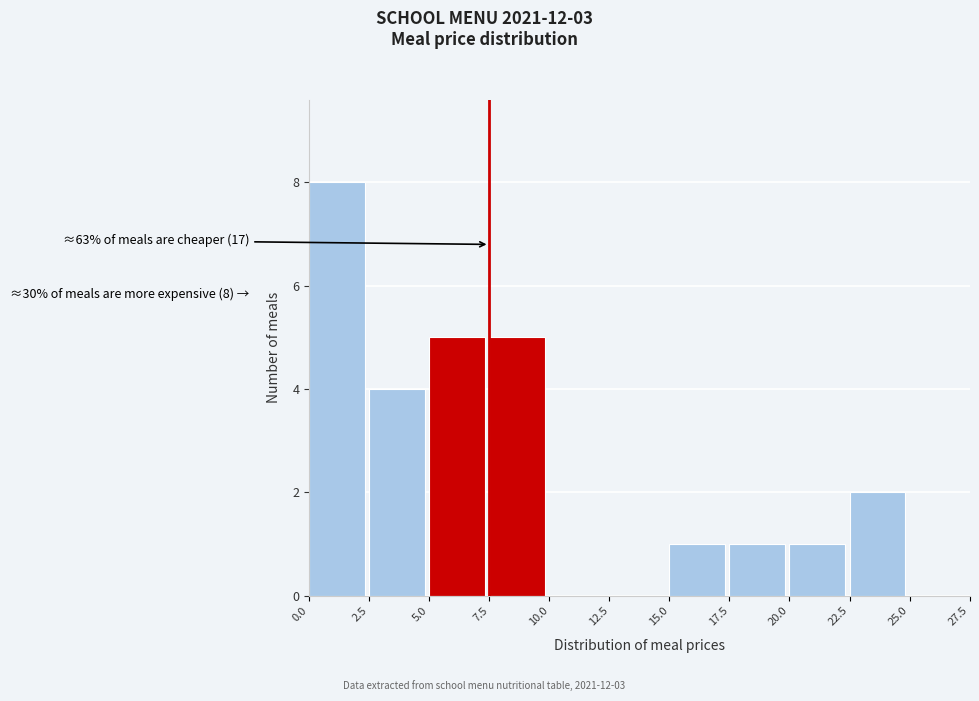

Over which range of the x-axis is the bar tallest?

0.0 to 2.5